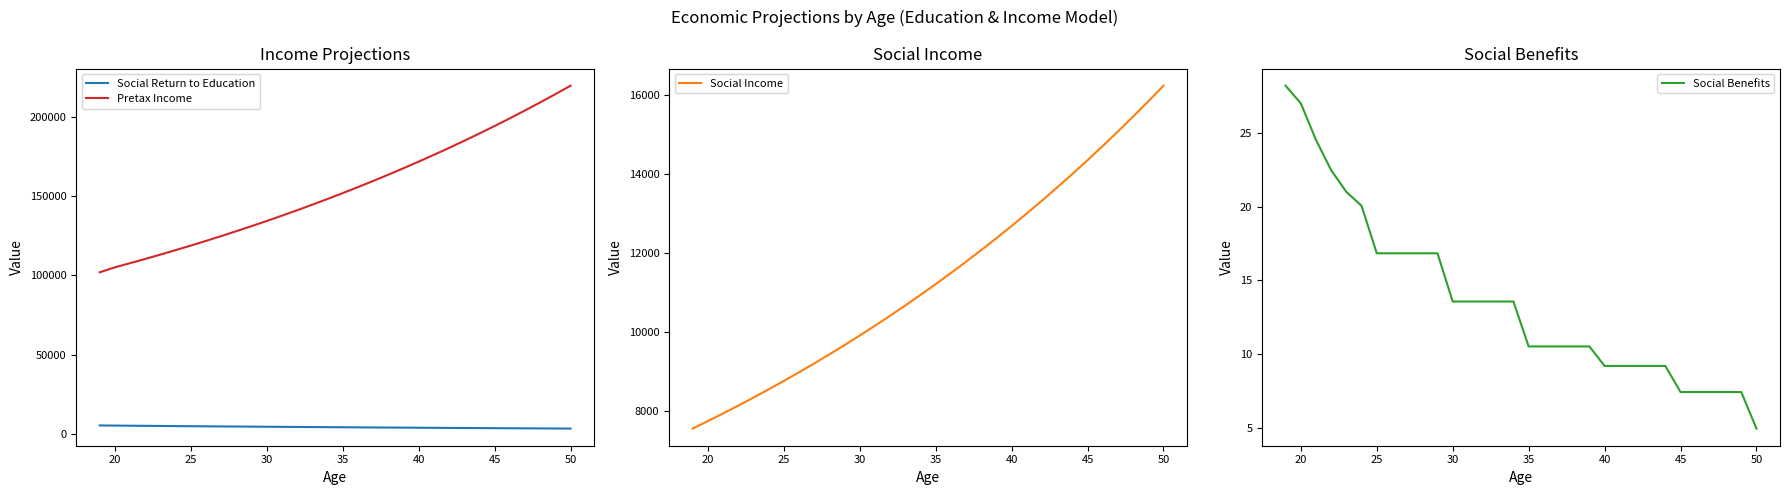

True or false: Pretax Income and Social Return to Education intersect in this chart.

False